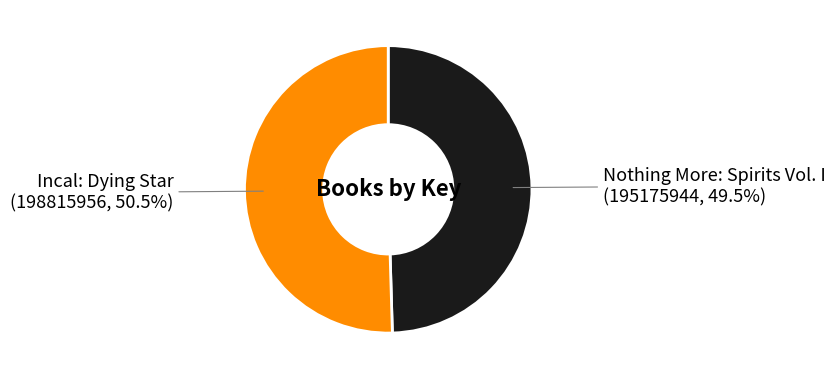

Is there a majority slice in this chart?

Yes